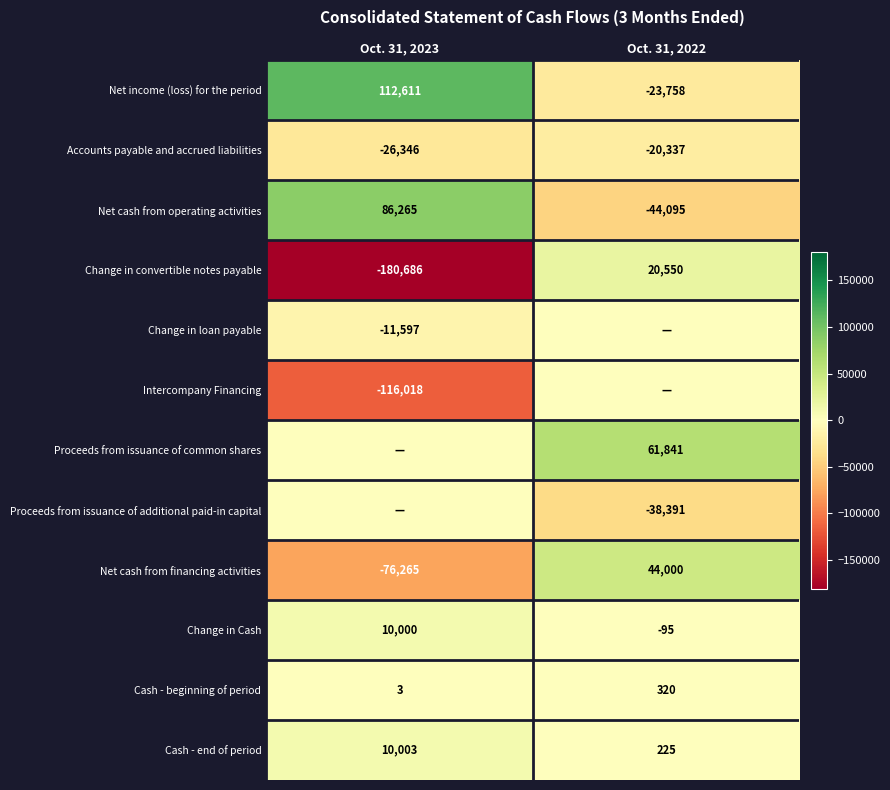

Is it true that row_3 equals -53725 at Oct. 31, 2023?

False